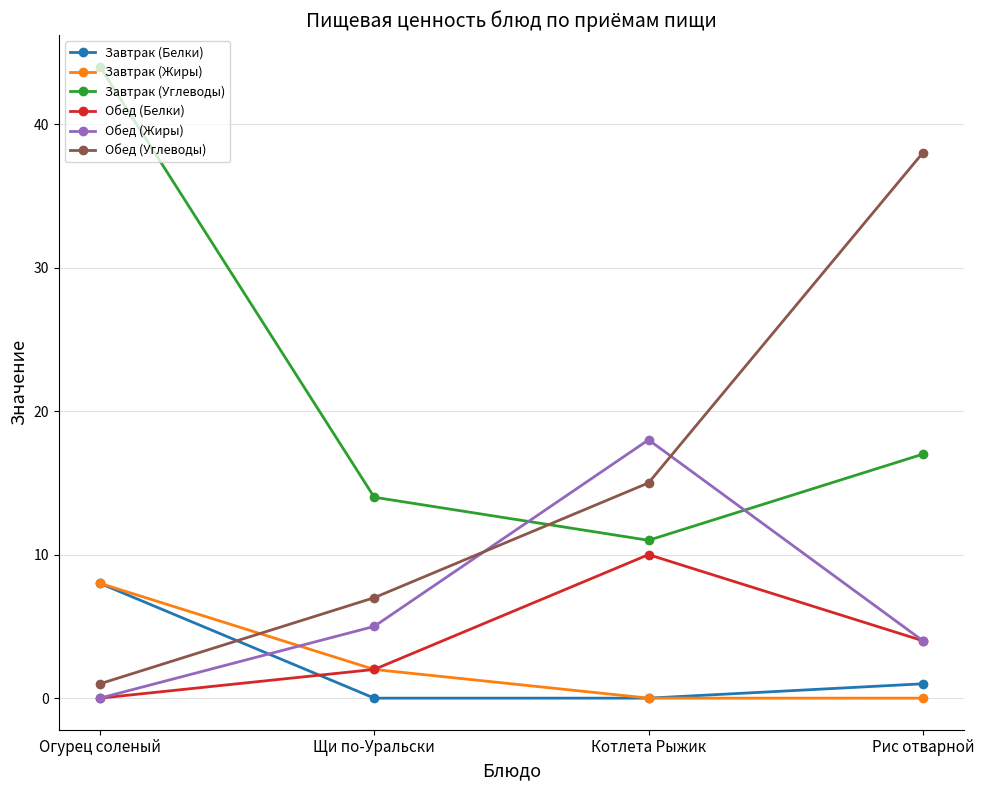

What is the difference between the highest and lowest values at Котлета Рыжик?

18